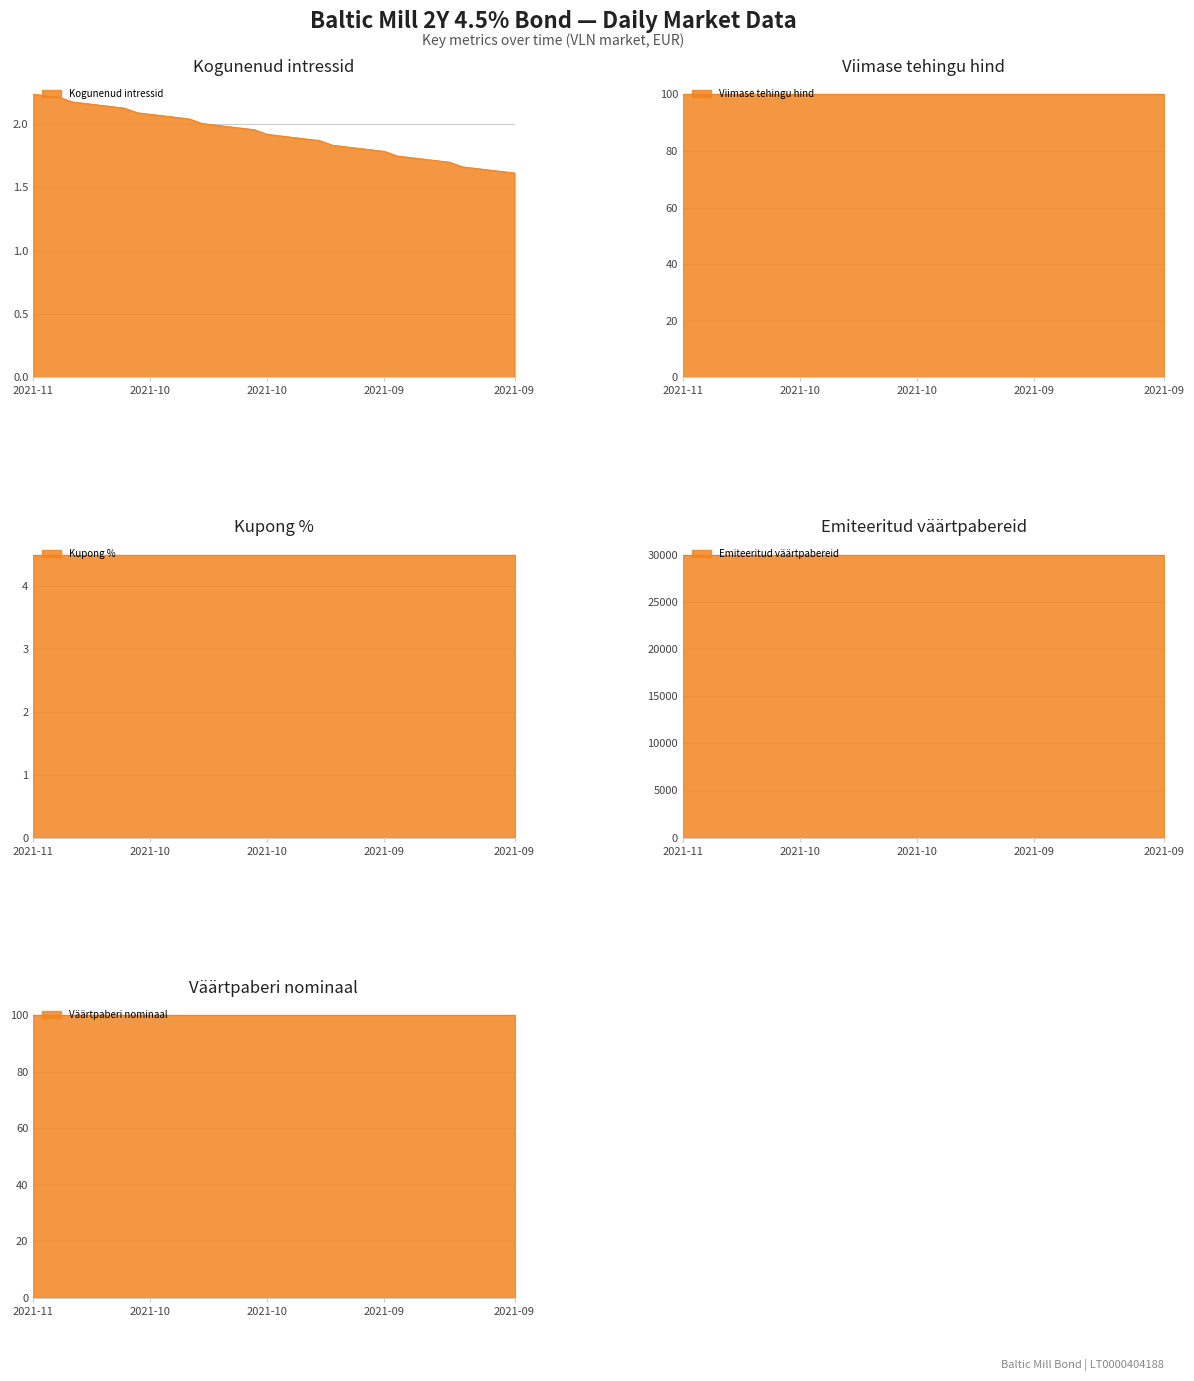

Reading left to right, list all the values displayed in this chart.

Kogunenud intressid: 2.2	2.2	2.2	2.2	2.2	2.2	2.1	2.1	2.1	2.1	2.1	2.1	2.0	2.0	2.0	2.0	2.0	2.0	1.9	1.9	1.9	1.9	1.9	1.8	1.8	1.8	1.8	1.8	1.7	1.7	1.7	1.7	1.7	1.7	1.7	1.6	1.6	1.6
Viimase tehingu hind: 100.1	100.1	100.1	100.1	100.1	100.1	100.1	100.1	100.1	100.1	100.1	100.1	100.1	100.1	100.1	100.1	100.1	100.1	100.1	100.1	100.1	100.1	100.1	100.1	100.1	100.1	100.1	100.1	100.1	100.1	100.1	100.1	100.1	100.1	100.1	100.1	100.1	100.1
Kupong %: 4.5	4.5	4.5	4.5	4.5	4.5	4.5	4.5	4.5	4.5	4.5	4.5	4.5	4.5	4.5	4.5	4.5	4.5	4.5	4.5	4.5	4.5	4.5	4.5	4.5	4.5	4.5	4.5	4.5	4.5	4.5	4.5	4.5	4.5	4.5	4.5	4.5	4.5
Emiteeritud väärtpabereid: 30000.0	30000.0	30000.0	30000.0	30000.0	30000.0	30000.0	30000.0	30000.0	30000.0	30000.0	30000.0	30000.0	30000.0	30000.0	30000.0	30000.0	30000.0	30000.0	30000.0	30000.0	30000.0	30000.0	30000.0	30000.0	30000.0	30000.0	30000.0	30000.0	30000.0	30000.0	30000.0	30000.0	30000.0	30000.0	30000.0	30000.0	30000.0
Väärtpaberi nominaal: 100.0	100.0	100.0	100.0	100.0	100.0	100.0	100.0	100.0	100.0	100.0	100.0	100.0	100.0	100.0	100.0	100.0	100.0	100.0	100.0	100.0	100.0	100.0	100.0	100.0	100.0	100.0	100.0	100.0	100.0	100.0	100.0	100.0	100.0	100.0	100.0	100.0	100.0